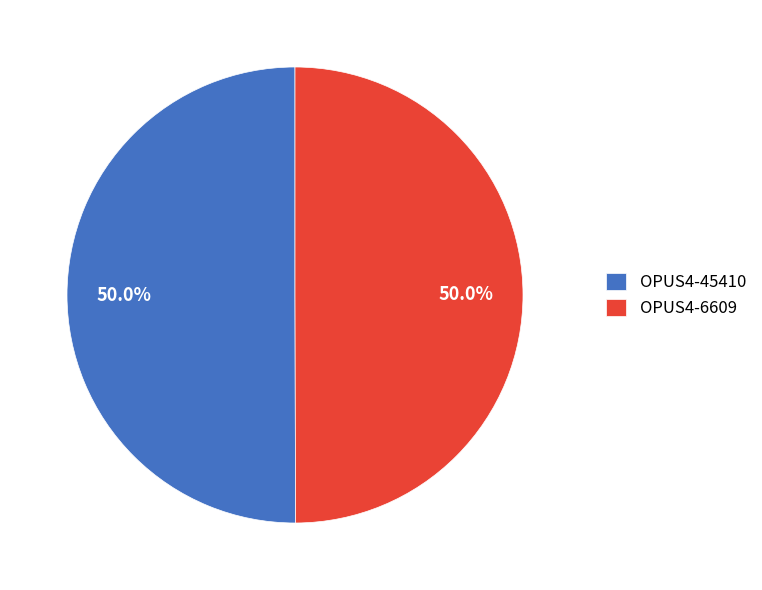

What is the ratio of the value at OPUS4-45410 to the value at OPUS4-6609?

1.0